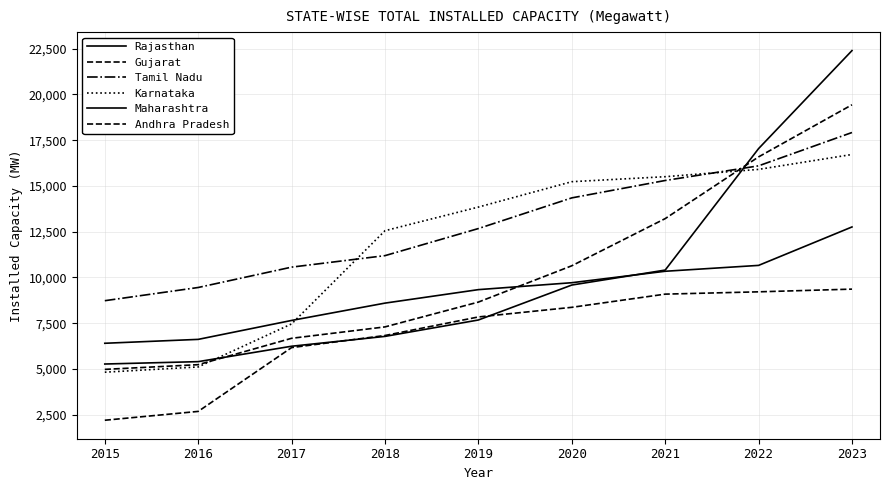

Does the chart have visible grid lines?

Yes